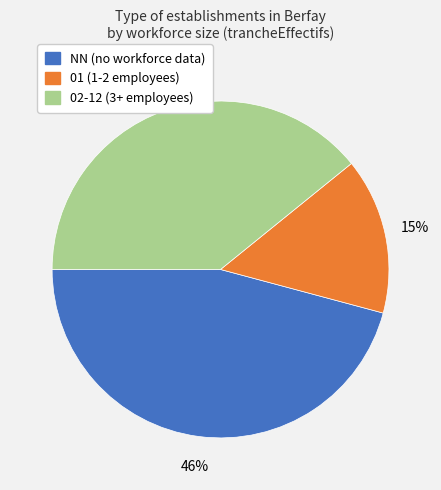

To the nearest percent, what is the difference between the largest and smallest slice percentages?

31%